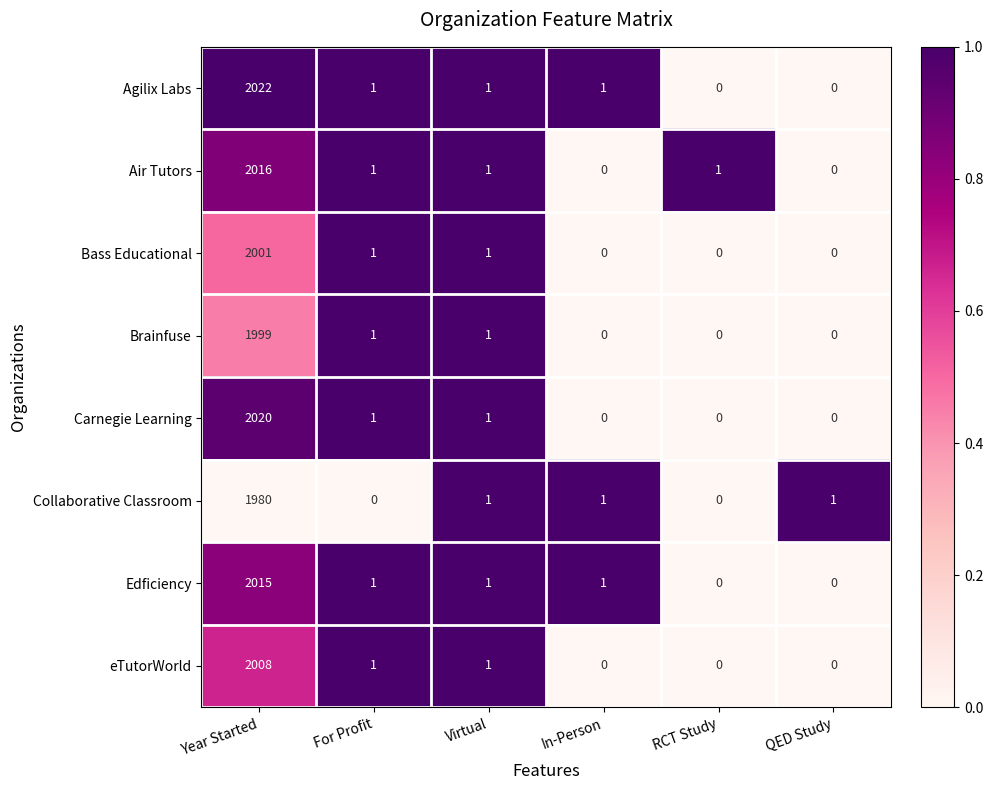

What is the greatest value displayed?

2022